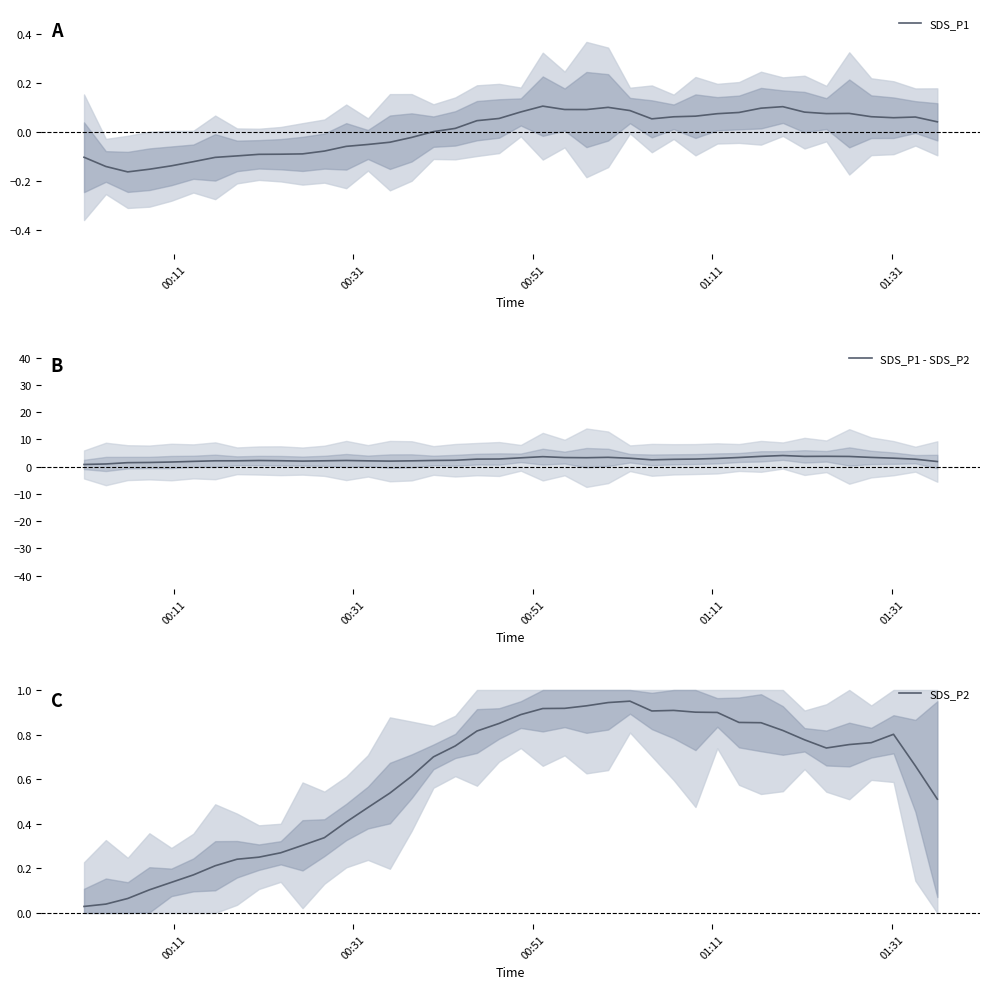

True or false: SDS_P2 has a value of 0.2 at 10.

False